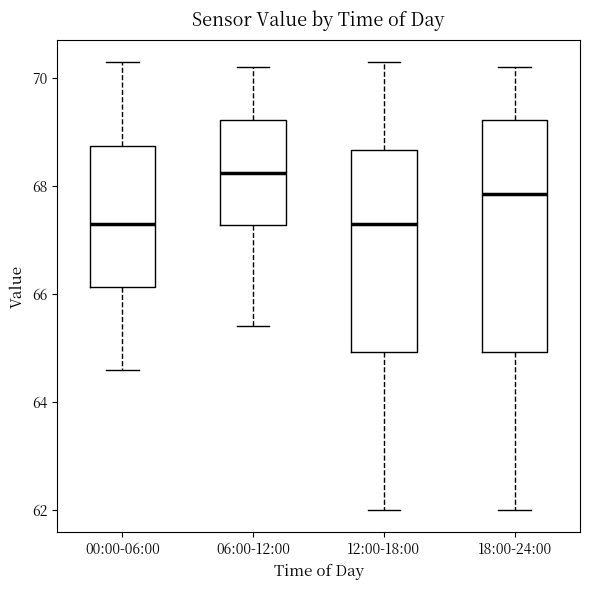

Comparing the boxes themselves (not the whiskers), which one is the tallest?

18:00-24:00